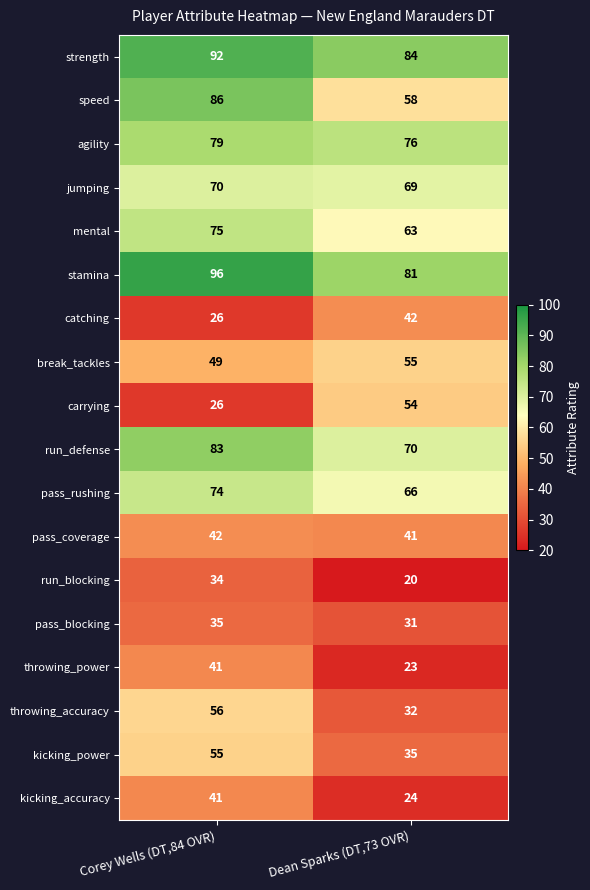

Where is stamina nearest to the value 88?

Dean Sparks (DT,73 OVR)